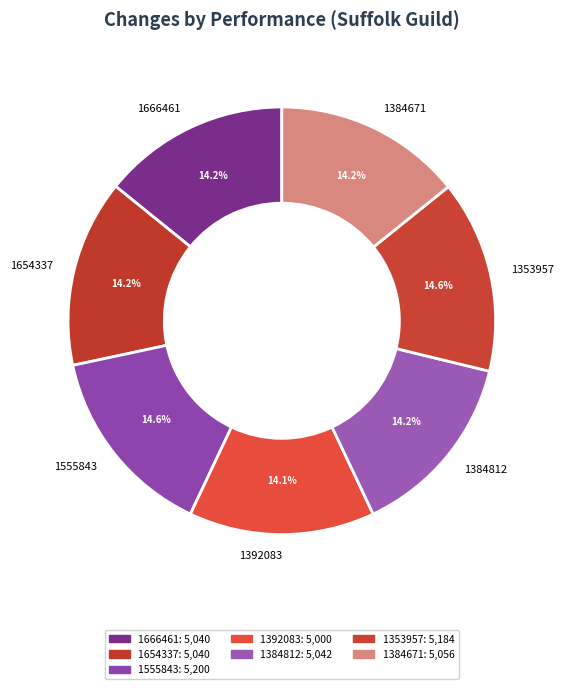

Approximately how many times larger is the value at 1654337 compared to 1353957?

1.0